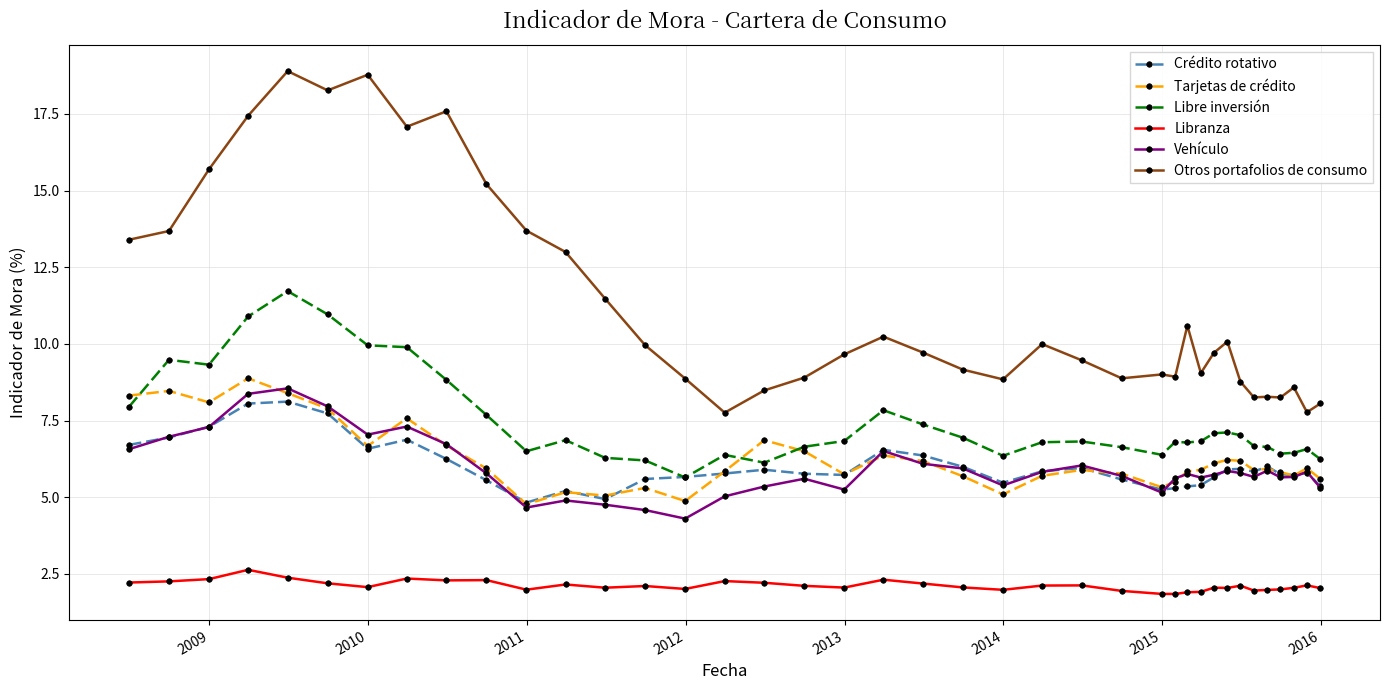

What is the difference between the second highest and second lowest values in the Libre inversión series?

4.8